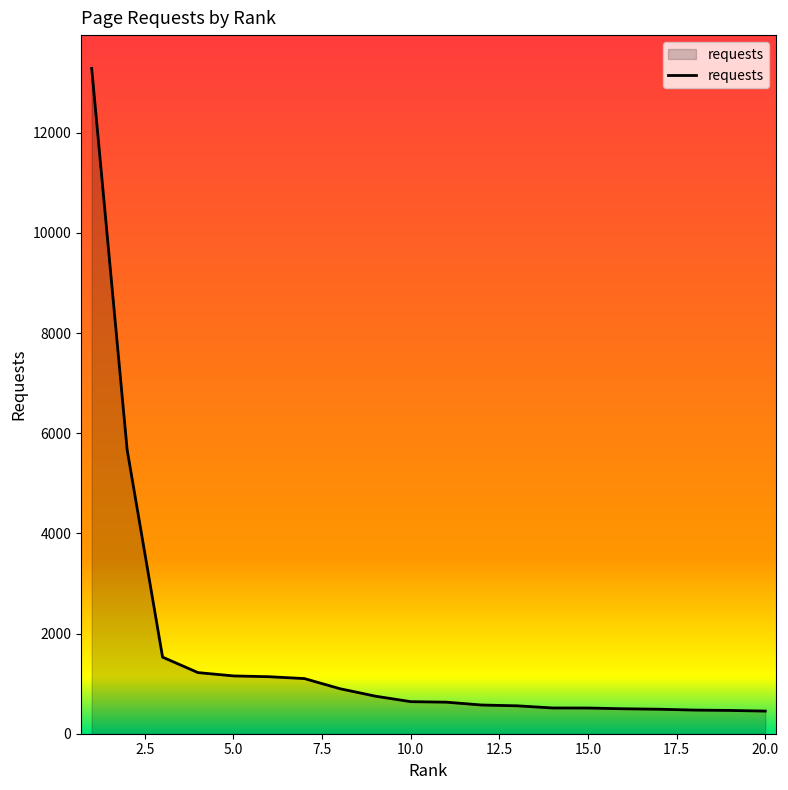

What is the difference between the maximum and minimum values?

12831